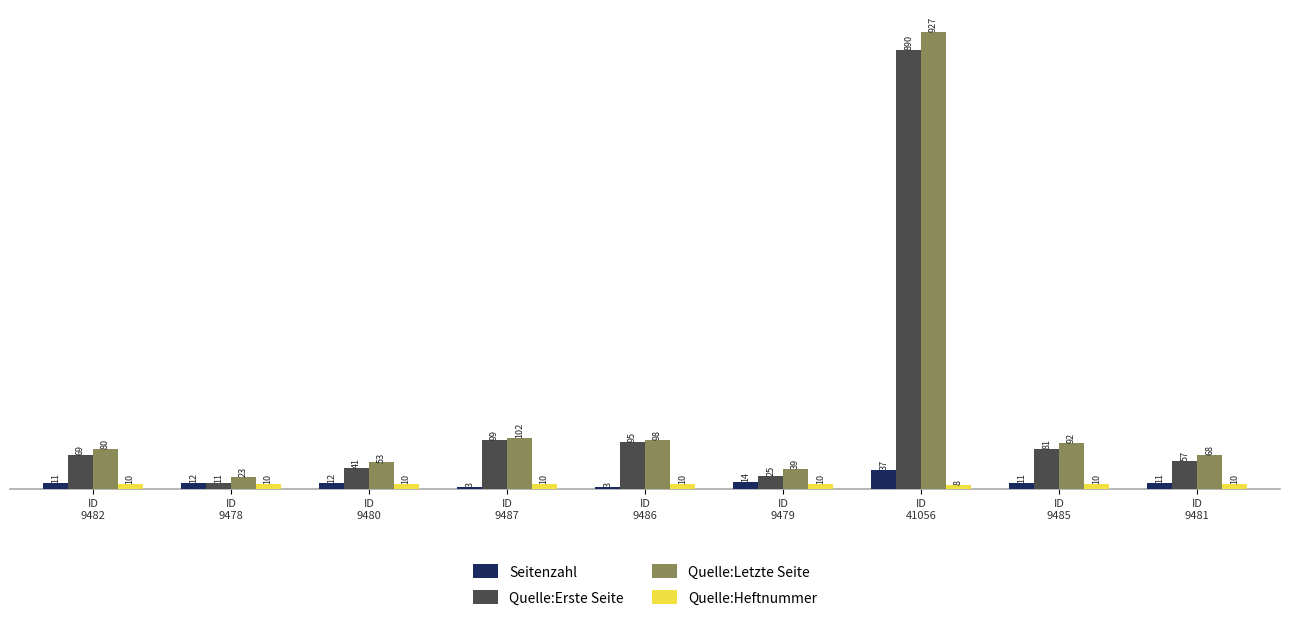

Rank the series by their maximum value, from highest to lowest.

Quelle:Letzte Seite, Quelle:Erste Seite, Seitenzahl, Quelle:Heftnummer